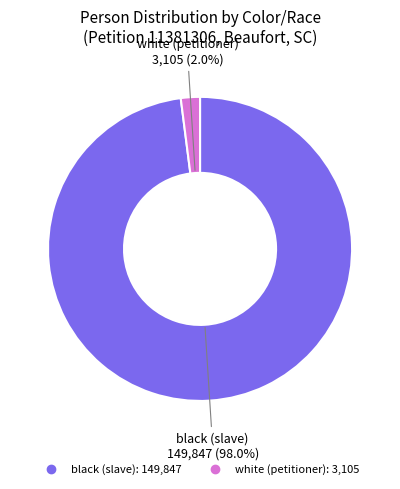

Which has a higher value, black (slave) or white (petitioner)?

black (slave)